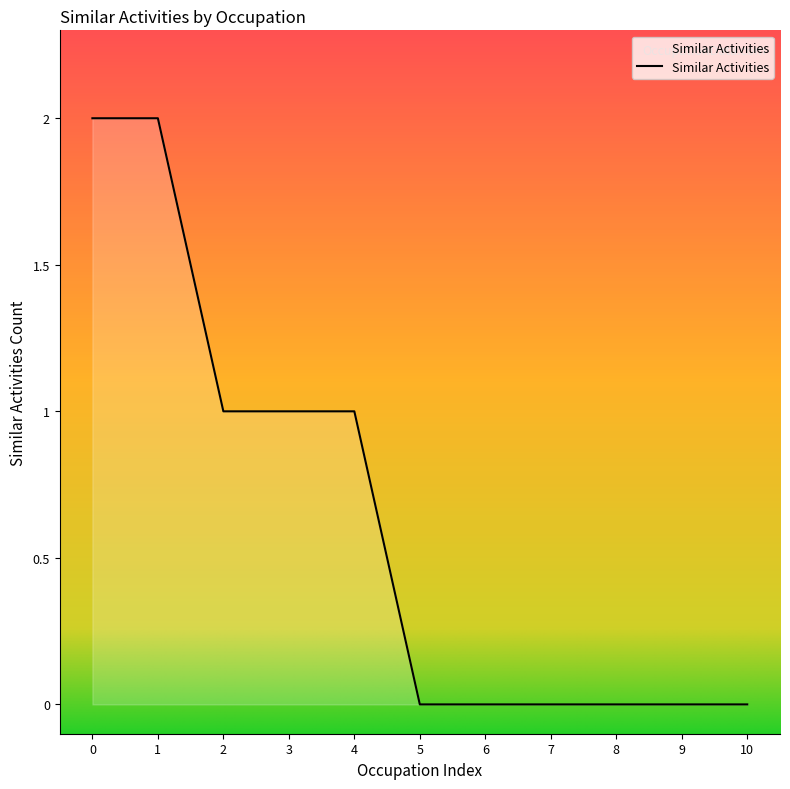

The value at 10 is 1. True or false?

False